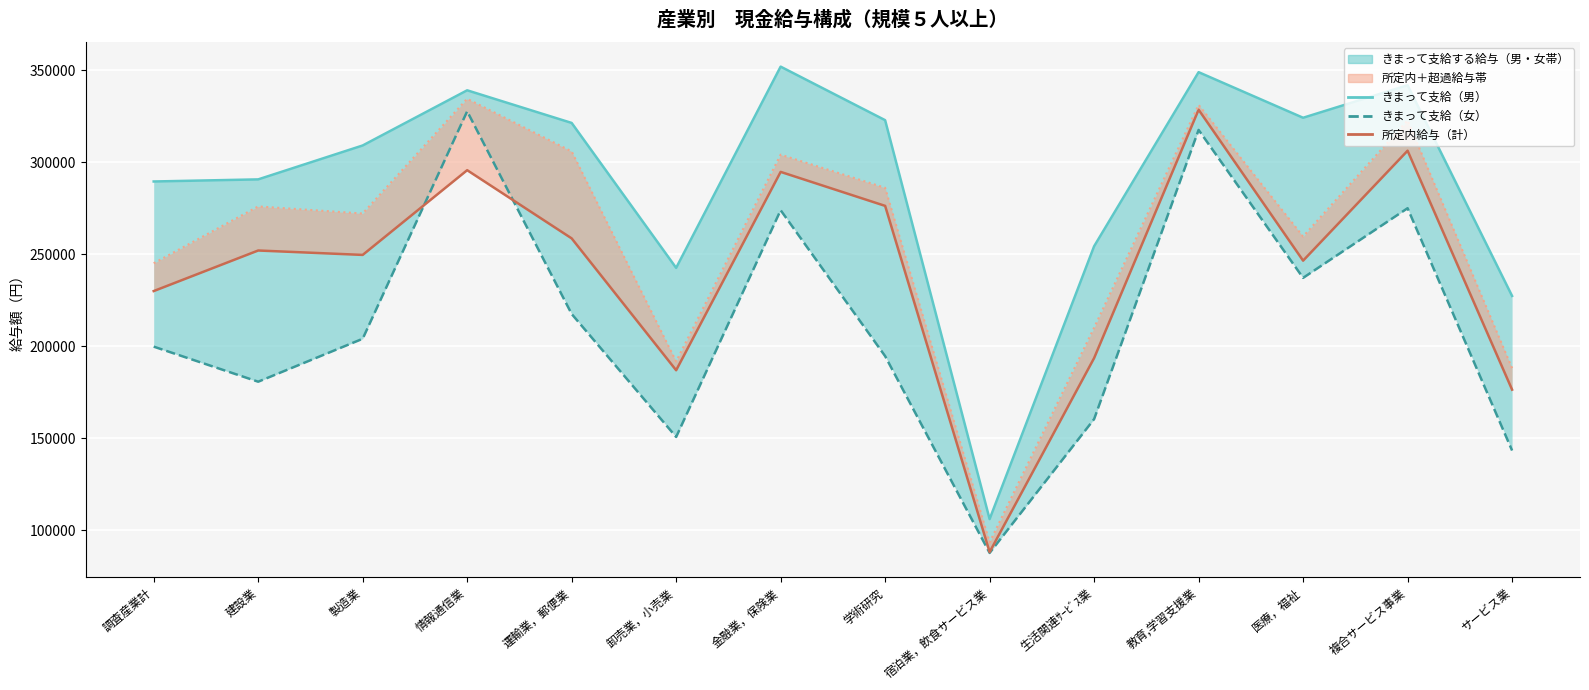

What position from the left is 建設業?

2